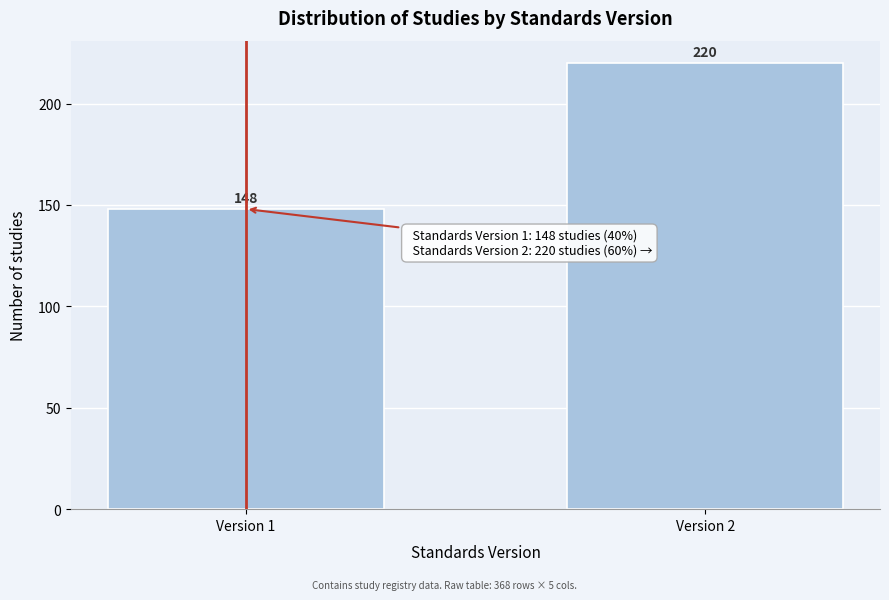

Reading left to right, extract all data points from this chart.

Version 1=148	Version 2=220